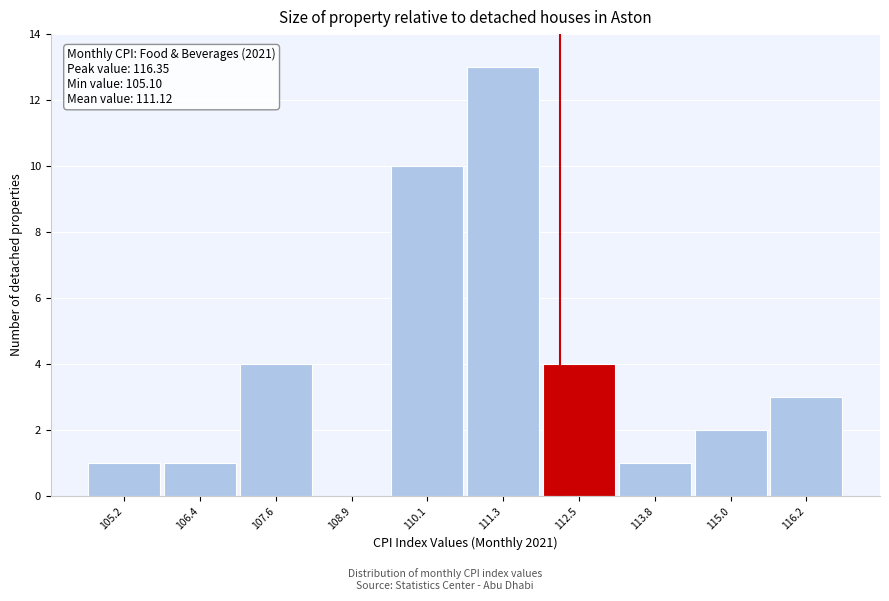

Which range on the x-axis has the tallest bar?

110.8 to 112.0